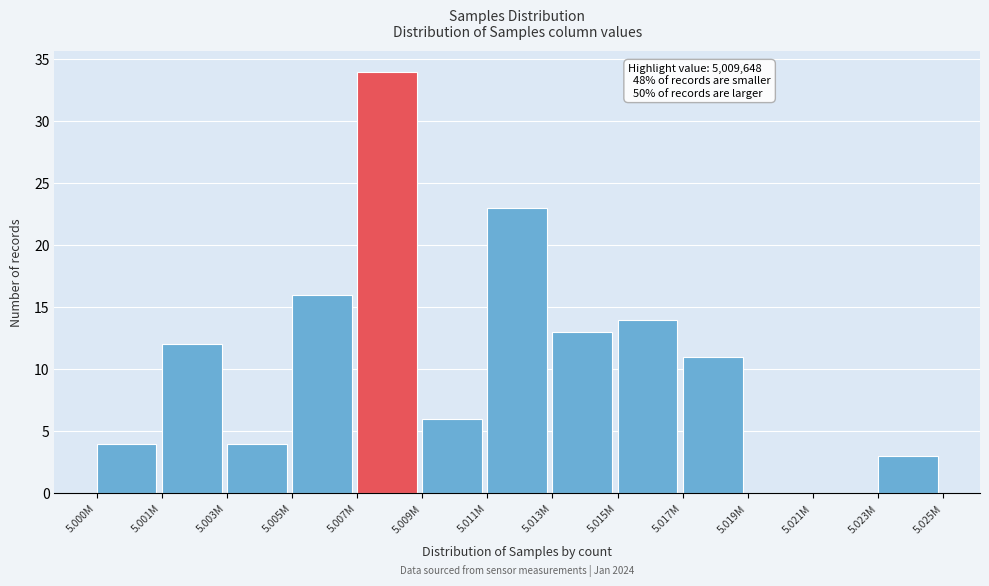

Reading right to left, transcribe all the data shown in this chart.

5.023M=3	5.021M=0	5.019M=0	5.017M=11	5.015M=14	5.013M=13	5.011M=23	5.009M=6	5.007M=34	5.005M=16	5.003M=4	5.001M=12	5.000M=4